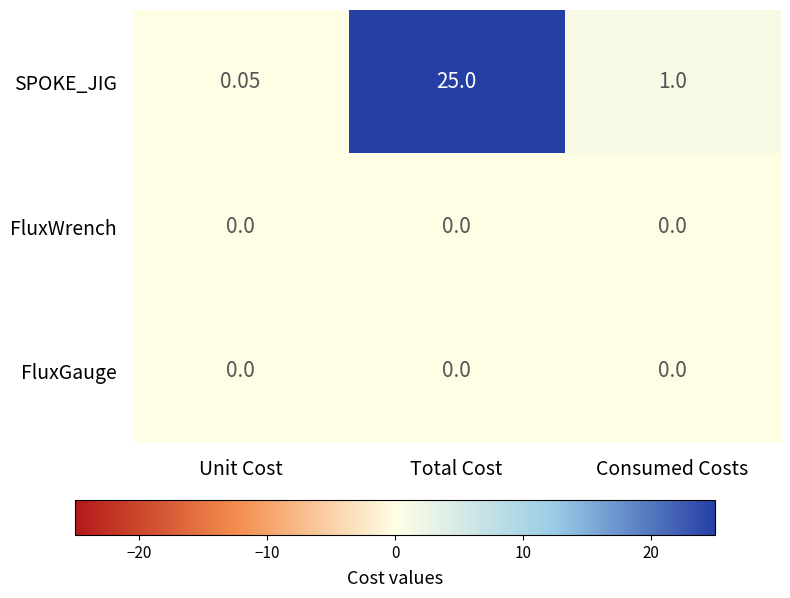

At which category is the sum across all series the highest?

Total Cost